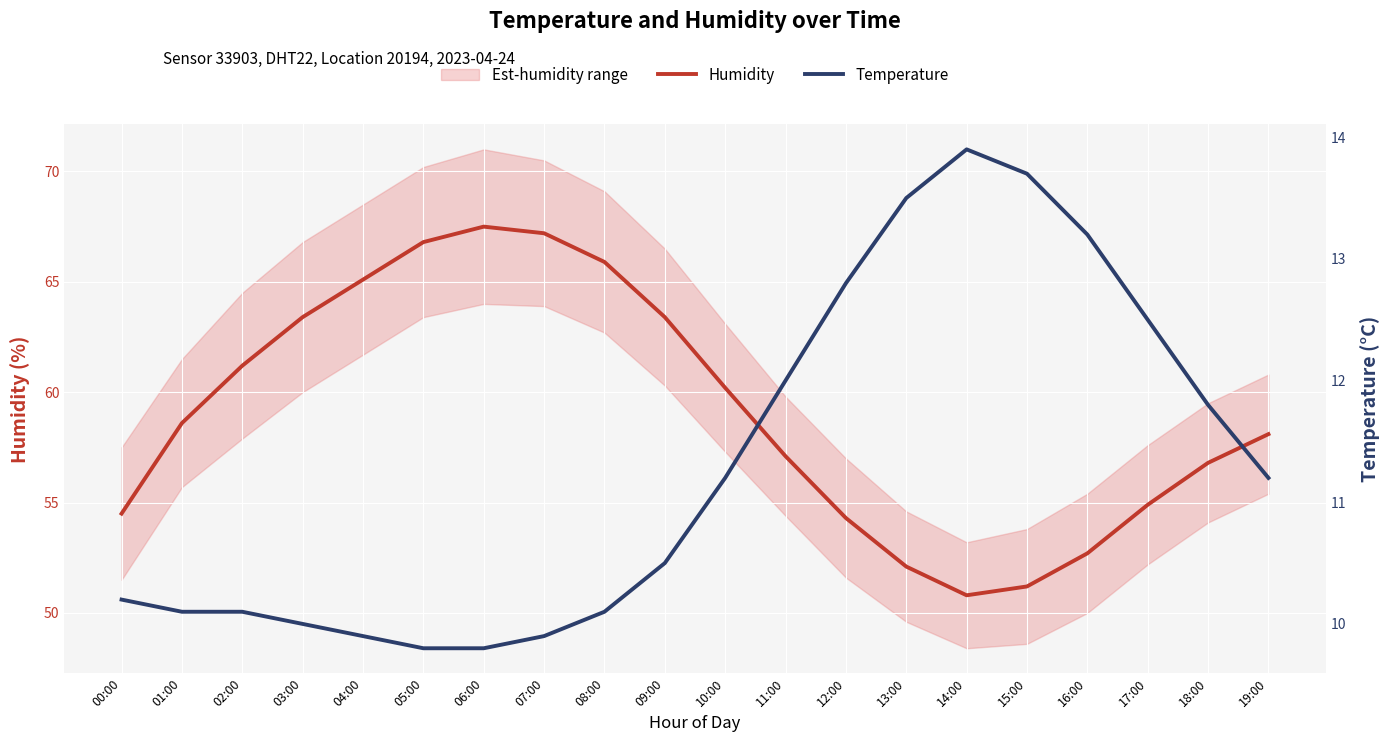

Count the number of categories in the chart.

20